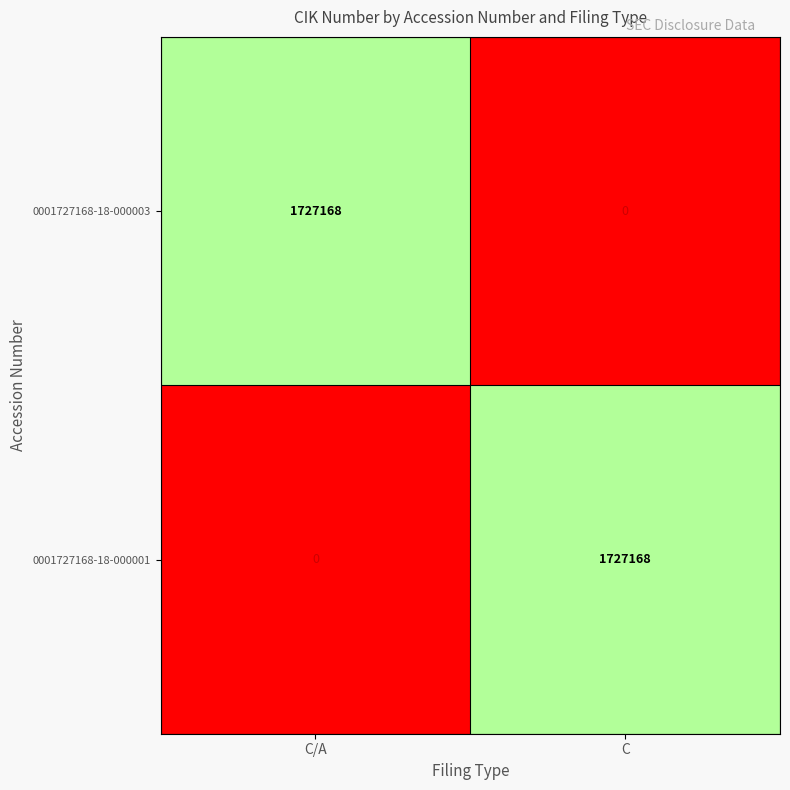

What is the maximum value shown in the chart?

1727168